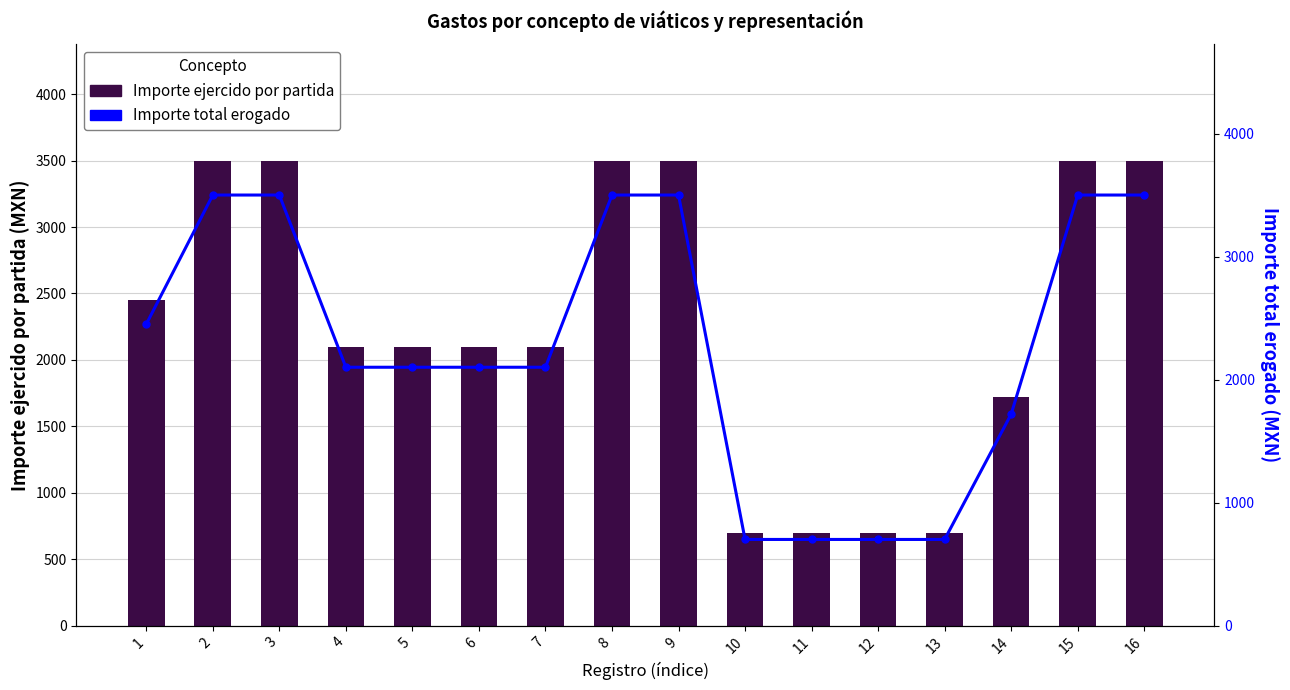

What is the value of the Importe total erogado bar at the 14th from the left?

1719